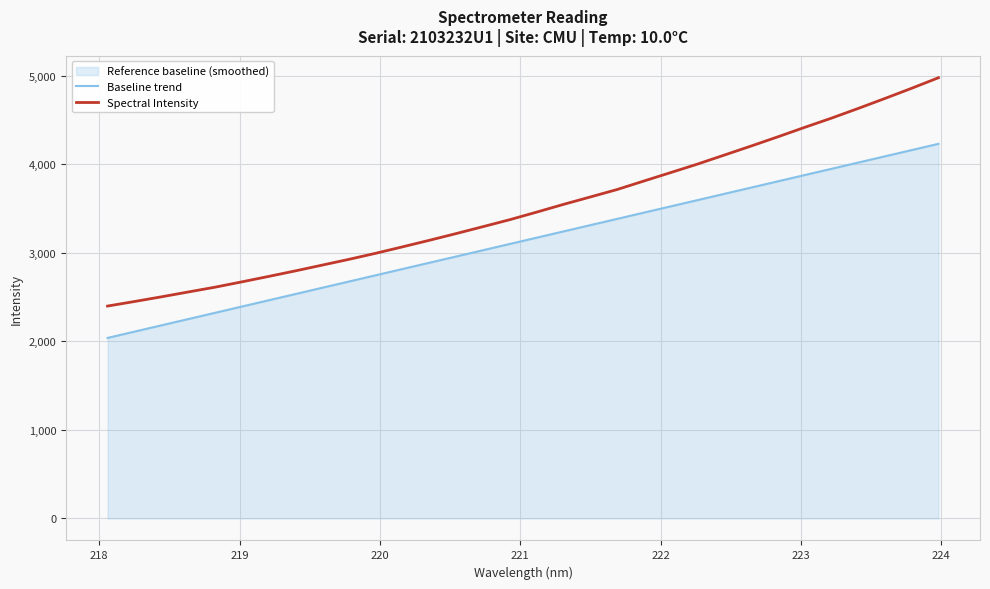

What is the difference between the second highest and minimum values in the Spectral Intensity series?

2459.8